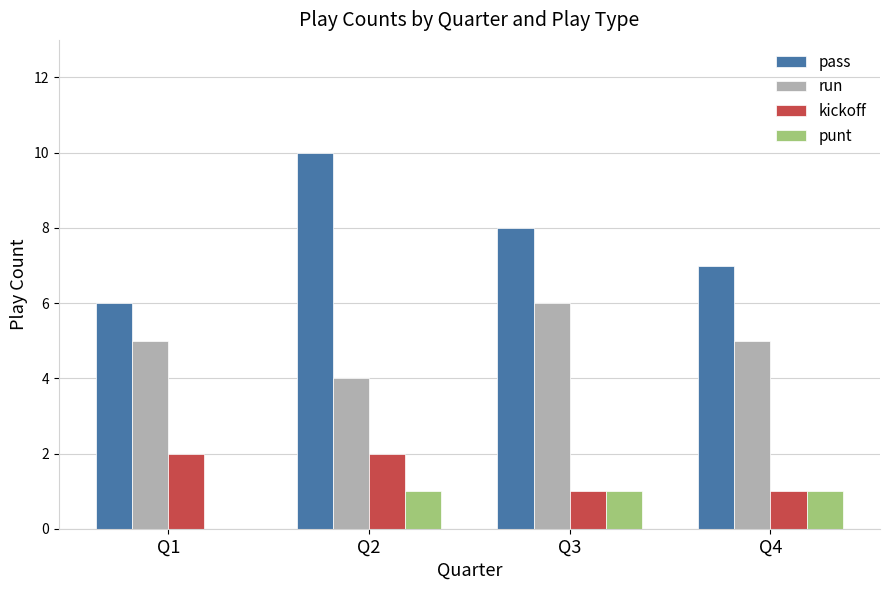

Which category has the highest value across all series?

Q2